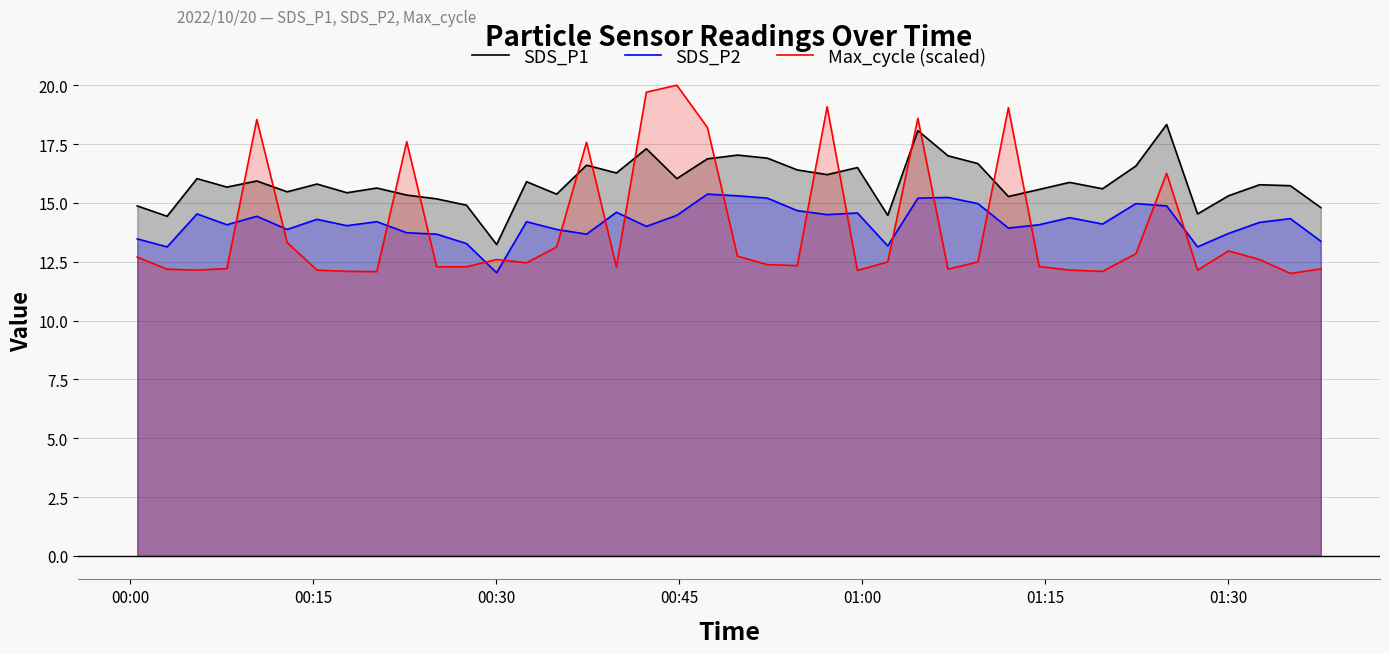

Which series has the largest range (max minus min)?

Max_cycle (scaled)